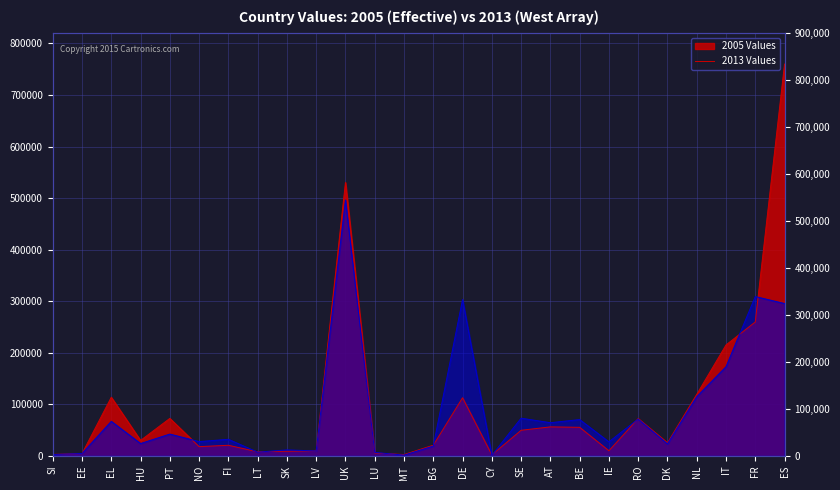

Reading left to right, list all the values displayed in this chart.

2005: SI=2974	EE=4456	EL=113759	HU=29979	PT=72752	NO=17970	FI=20620	LT=7981	SK=9051	LV=9756	UK=530366	LU=5567	MT=2647	BG=20736	DE=112770	CY=1954	SE=49689	AT=56302	BE=55457	IE=9967	RO=72426	DK=25425	NL=119380	IT=215210	FR=259762	ES=760003
2013: SI=2616	EE=4750	EL=67050	HU=23978	PT=42341	NO=27778	FI=32201	LT=7269	SK=11644	LV=9611	UK=496514	LU=6780	MT=1537	BG=19068	DE=303341	CY=1138	SE=73180	AT=64395	BE=70471	IE=27352	RO=71564	DK=23399	NL=114900	IT=173027	FR=309088	ES=295546